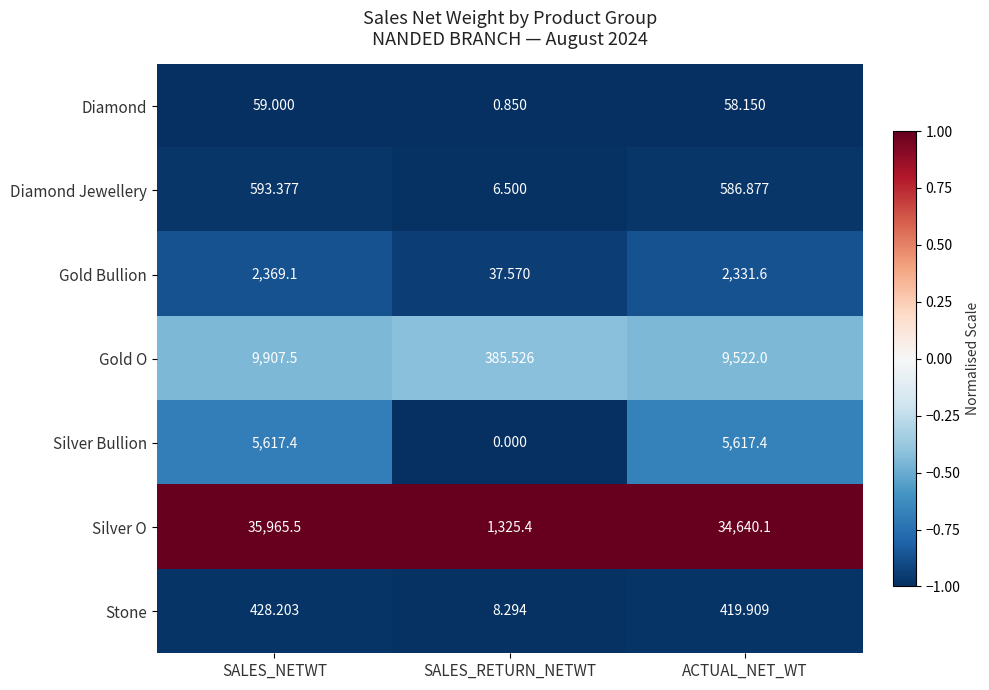

List the series in order of their peak value, lowest first.

Diamond, Stone, Diamond Jewellery, Gold Bullion, Silver Bullion, Gold O, Silver O